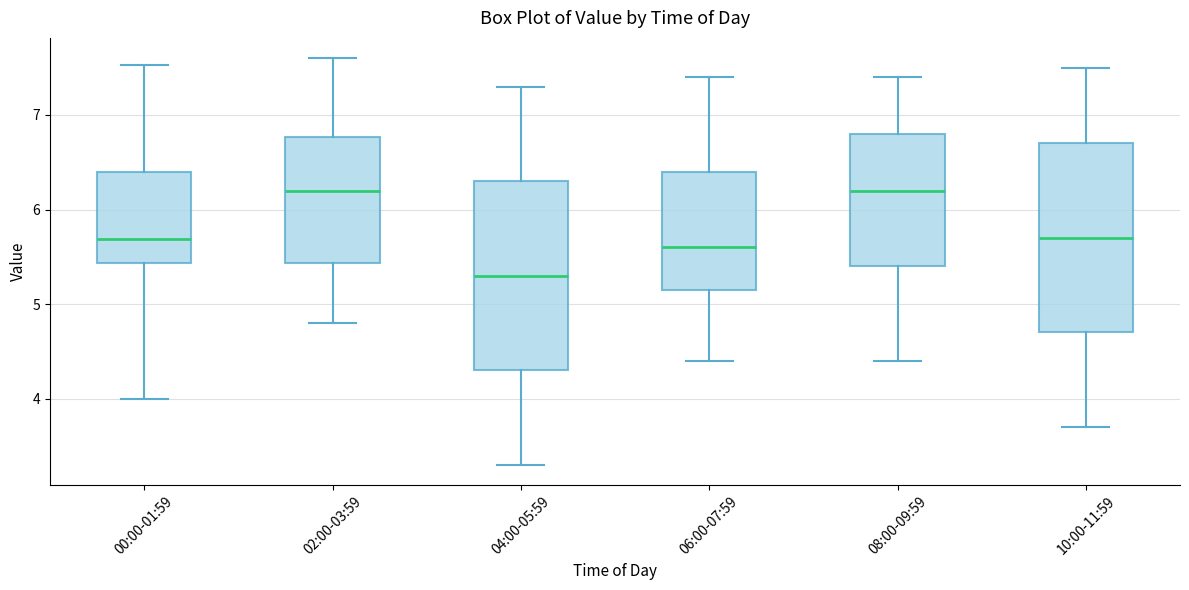

Where does the lower whisker of the box for 10:00-11:59 end on the y-axis? The values are not printed on the chart, so give them approximately, as read against the axis.

3.7